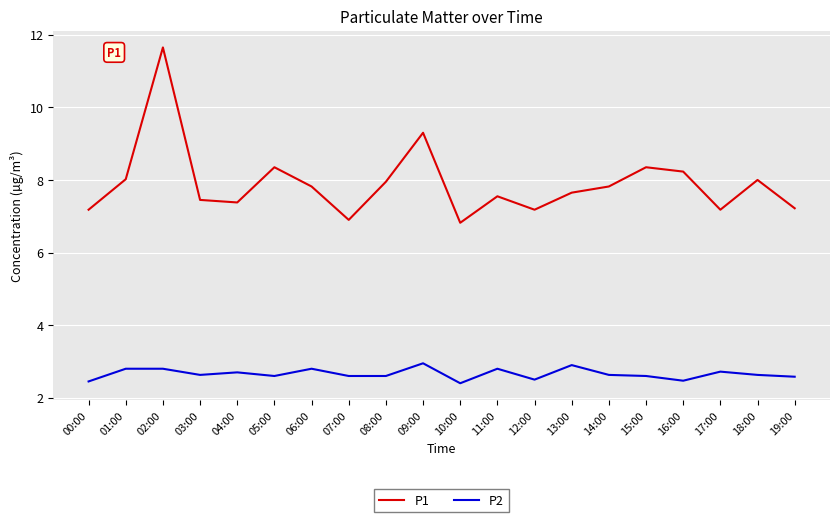

The value of P1 at 13:00 is 12.1. True or false?

False